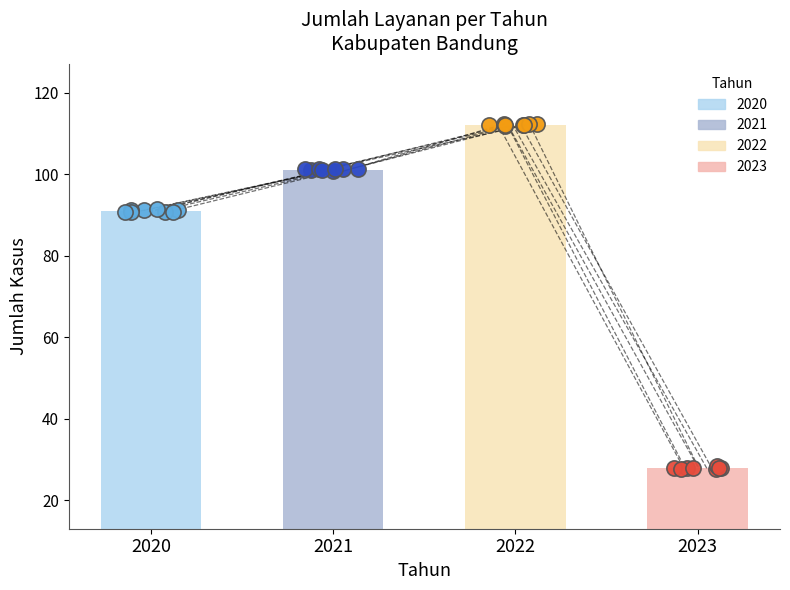

What is the ratio of the value at 2020 to the value at 2022?

0.8